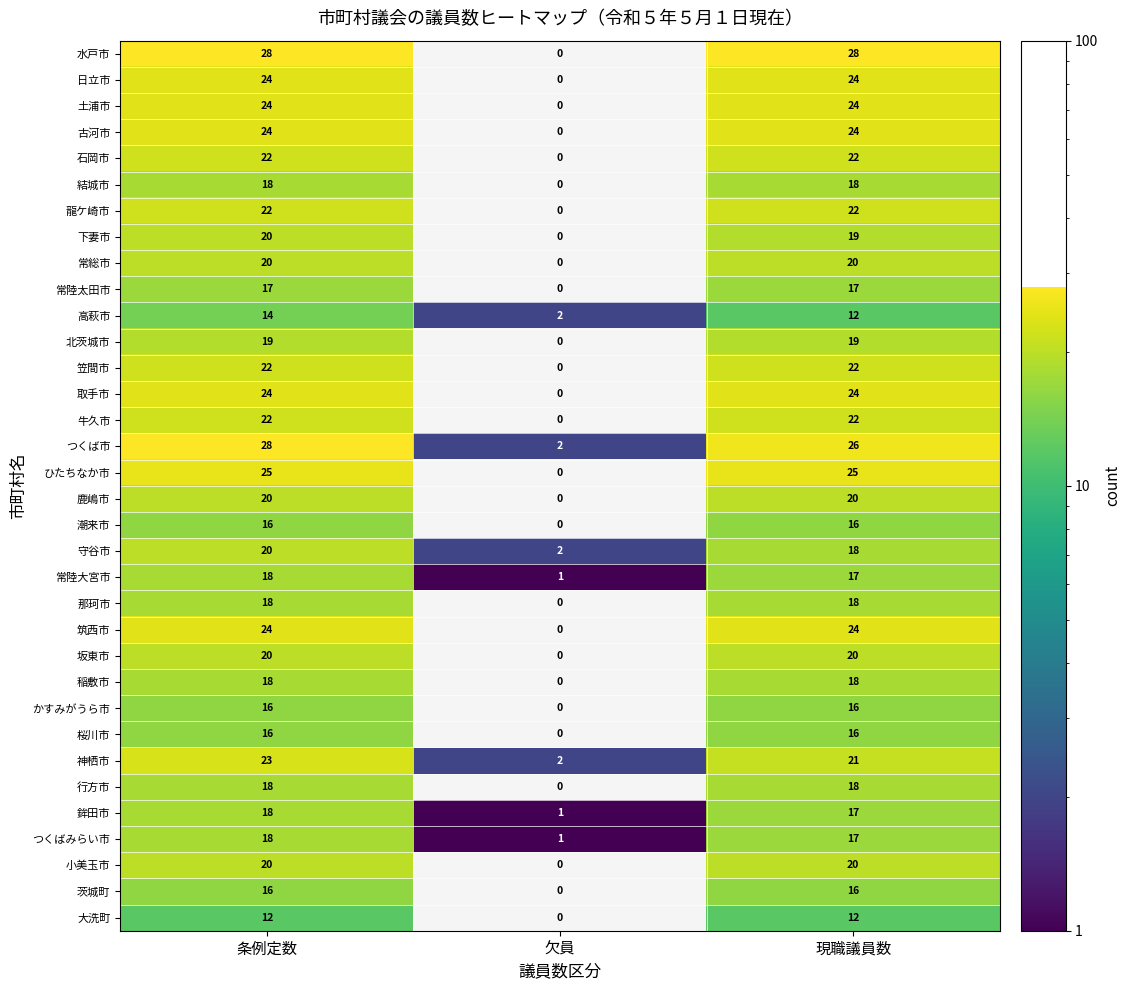

Is it true that 石岡市 equals 11 at 現職議員数?

False